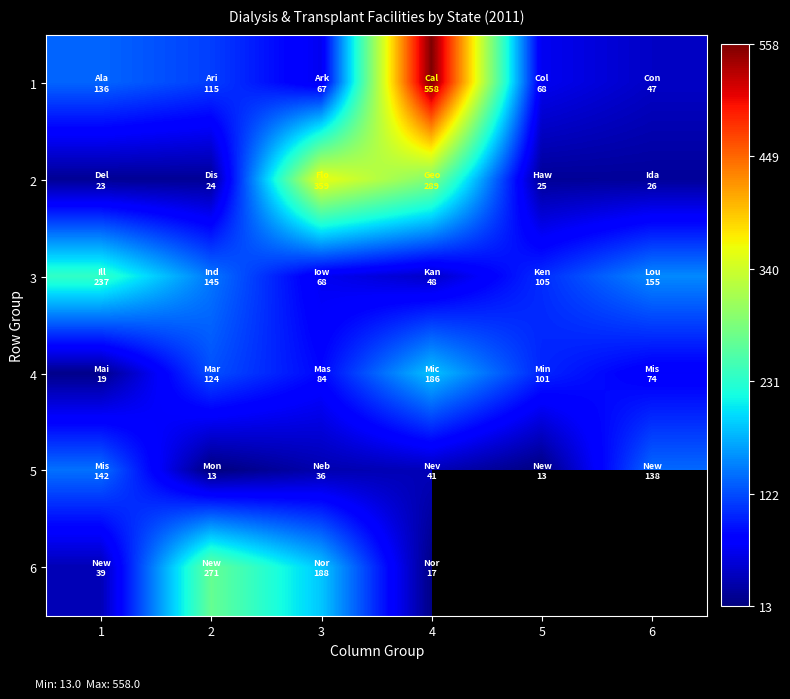

How many distinct data groups are displayed?

6